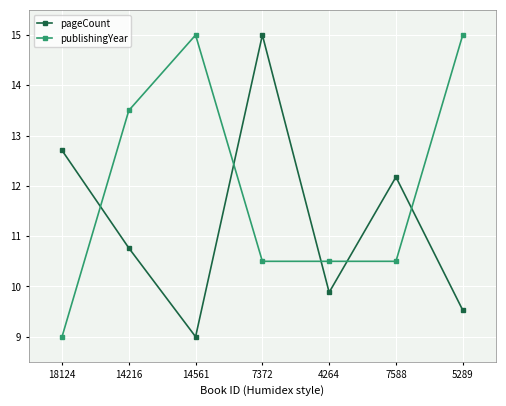

Between 7372 and 7588, which series saw the biggest shift?

pageCount